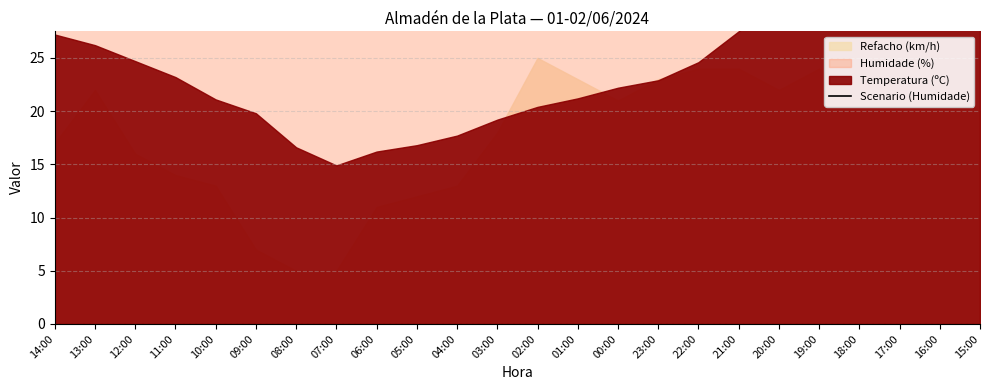

Rank the categories by value from highest to lowest.

07:00, 08:00, 06:00, 05:00, 04:00, 09:00, 10:00, 03:00, 02:00, 01:00, 11:00, 00:00, 23:00, 12:00, 22:00, 13:00, 14:00, 21:00, 20:00, 15:00, 19:00, 17:00, 18:00, 16:00